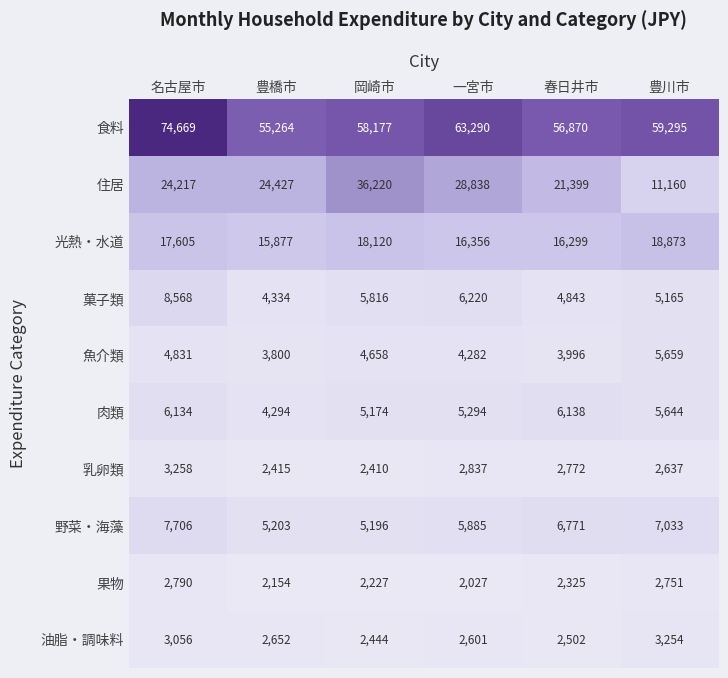

Where is 食料 nearest to the value 64966?

一宮市